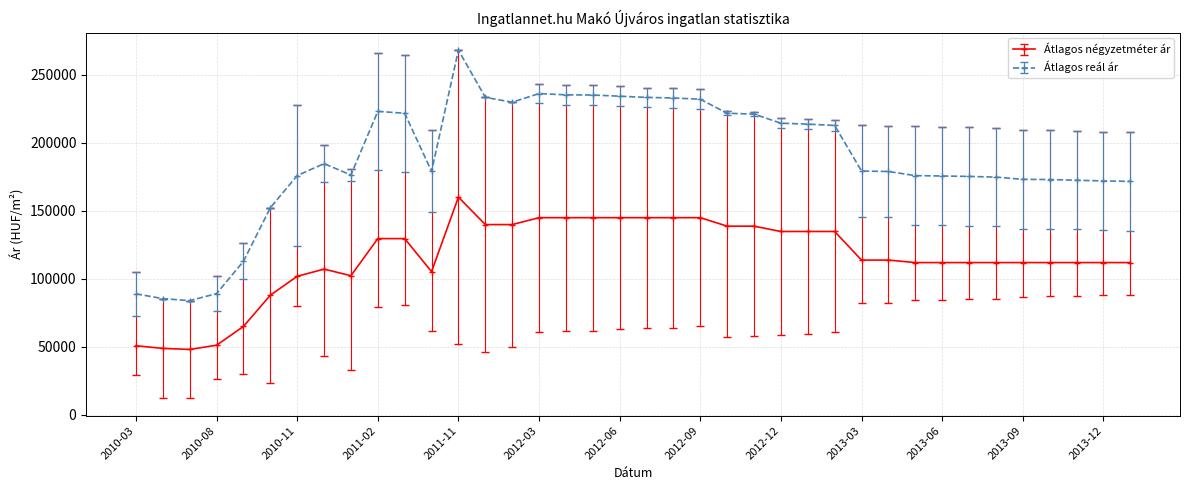

What is the minimum value shown in the chart?

48093